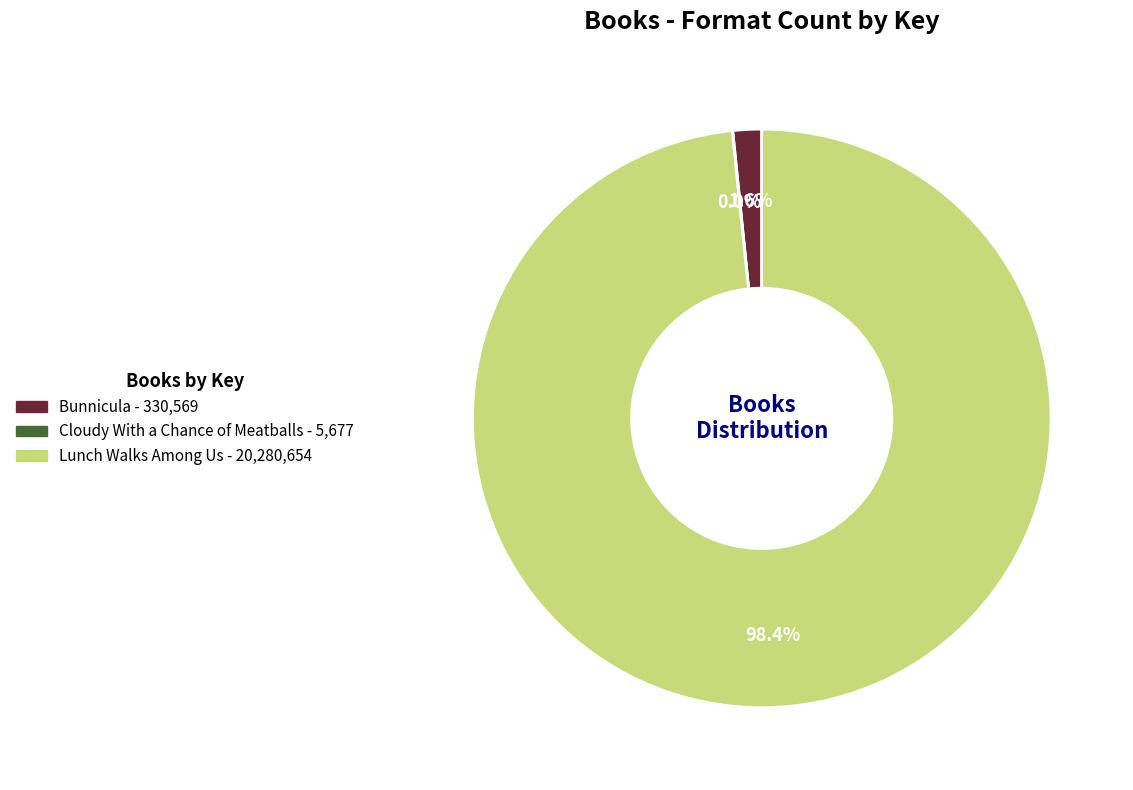

Combined, what portion of the pie is Bunnicula and Lunch Walks Among Us?

100.0%